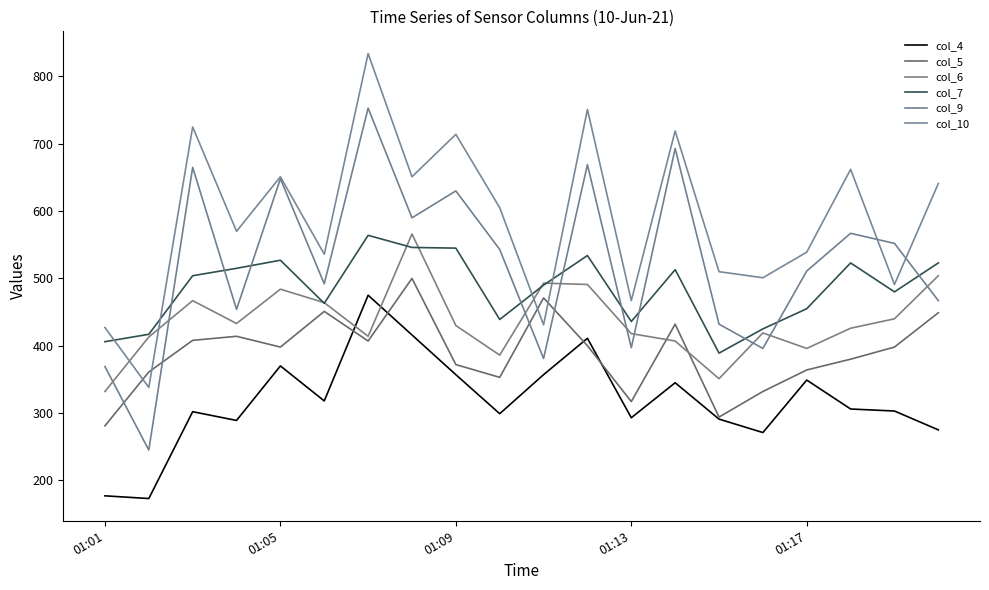

What is the highest value of the col_7 series?

564